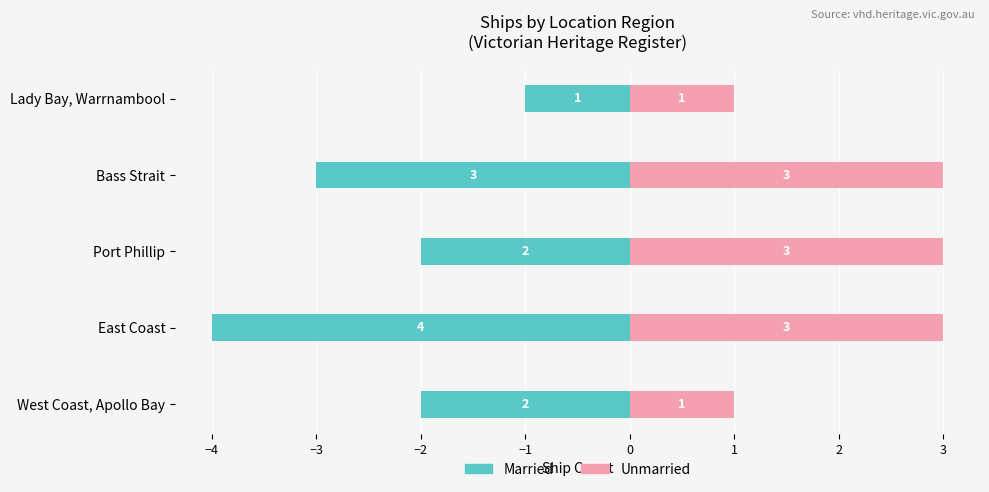

Rank the series by their maximum value, from lowest to highest.

Married, Unmarried